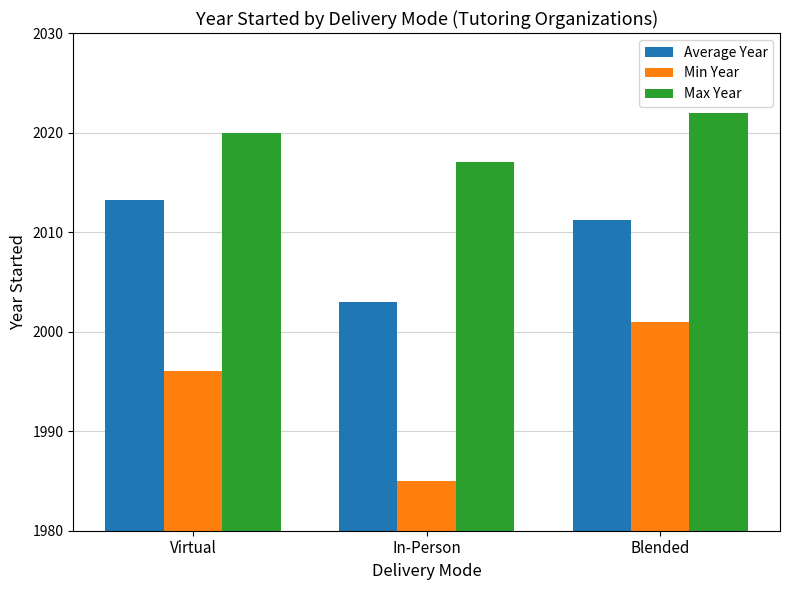

At which label is Average Year closest to 2008?

Blended